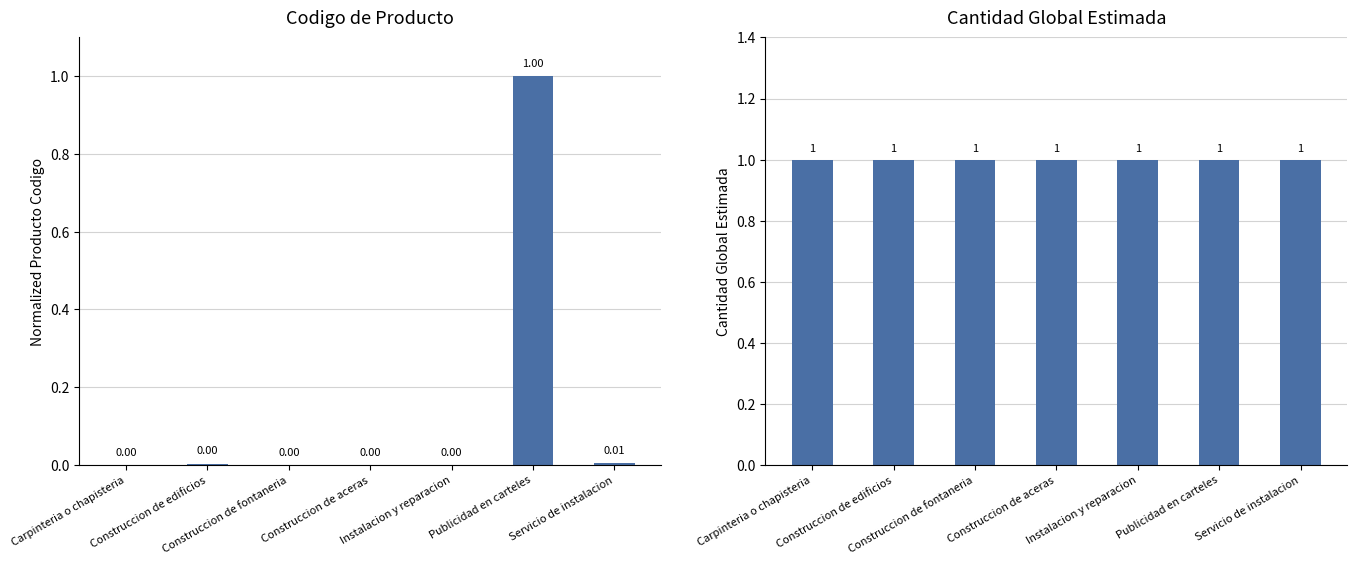

Reading left to right, transcribe all the data shown in this chart.

producto_codigo: 0.0	0.0	0.0	0.0	0.0	1.0	0.0
cantidad_global_estimada: 1.0	1.0	1.0	1.0	1.0	1.0	1.0